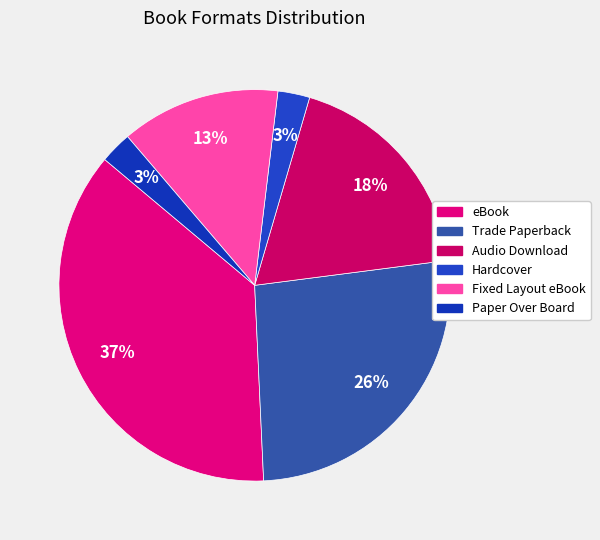

Is it true that eBook is 44% of the pie?

False